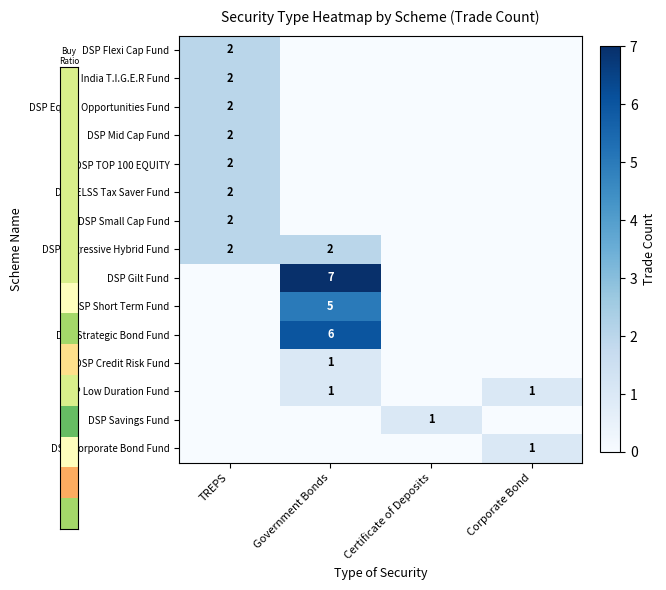

The value of DSP Aggressive Hybrid Fund at Government Bonds is 2. True or false?

True